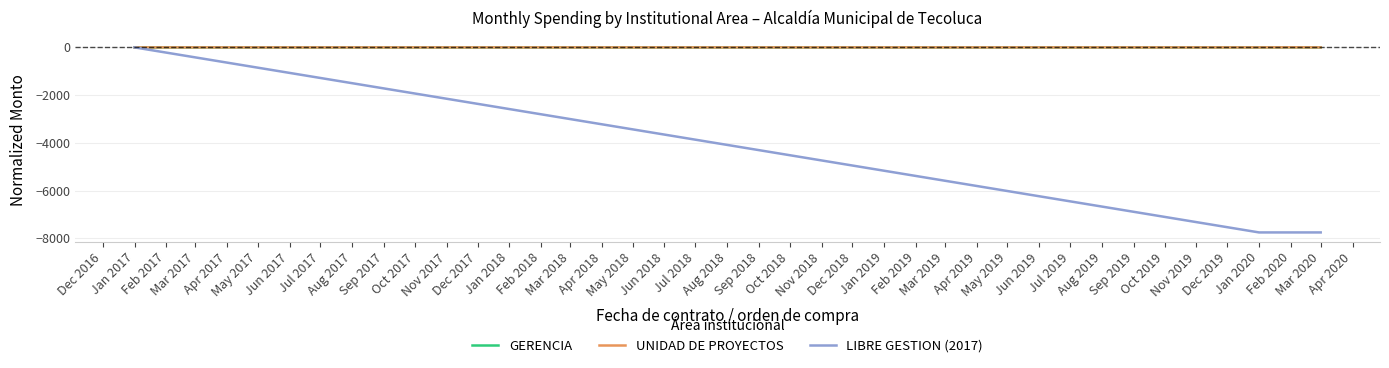

How many interior local peaks does the GERENCIA series have?

1